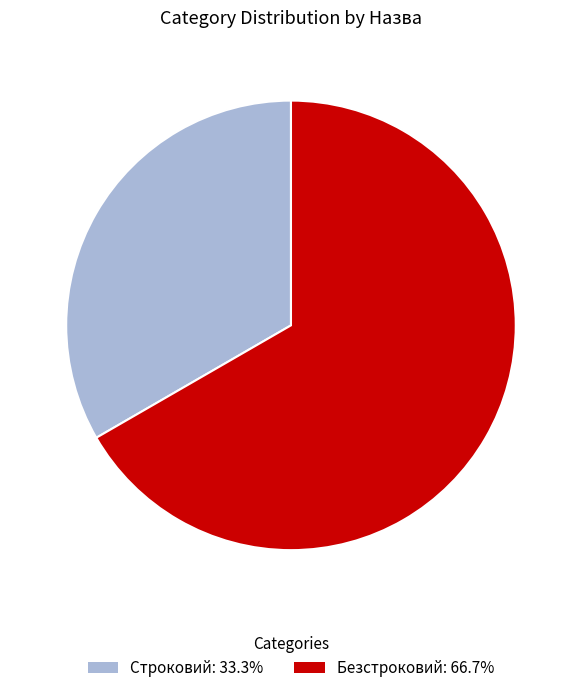

Rank the categories by value from highest to lowest.

Безстроковий, Строковий